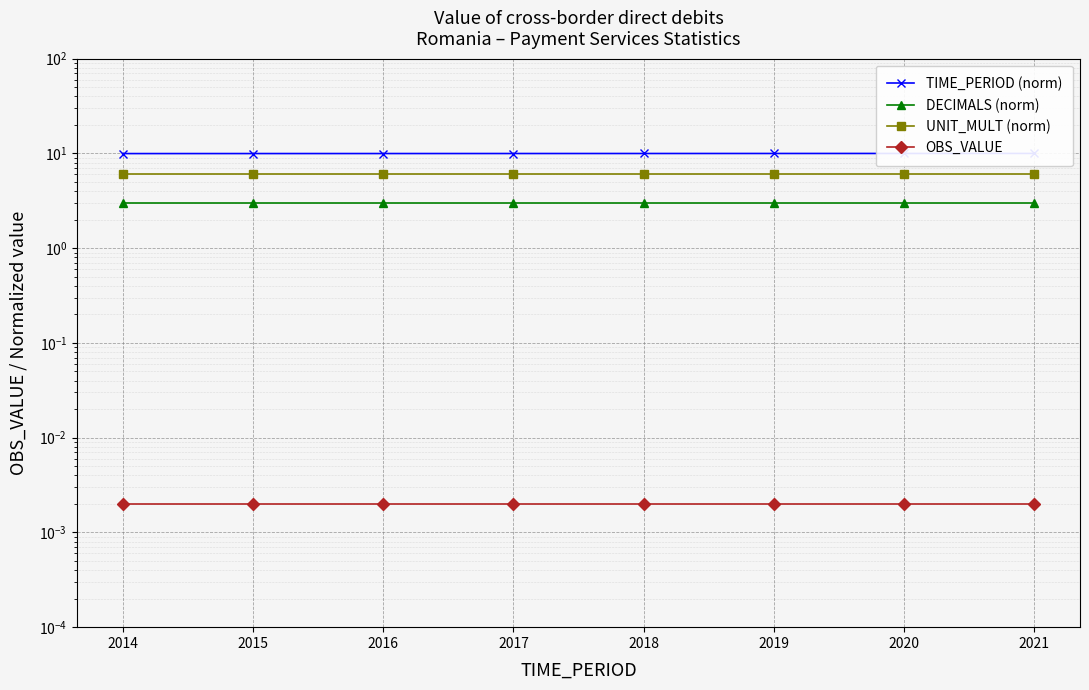

Count the number of categories in the chart.

8